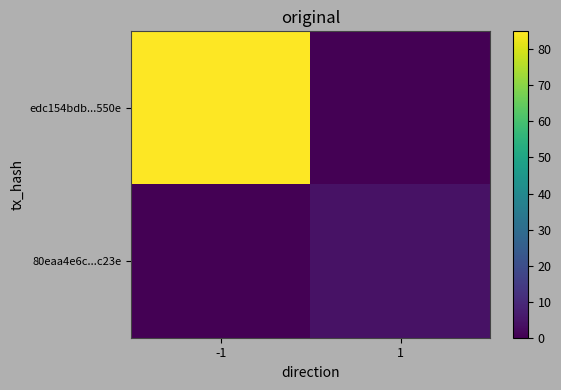

Between -1 and 1, which series saw the biggest shift?

edc154bdb...550e